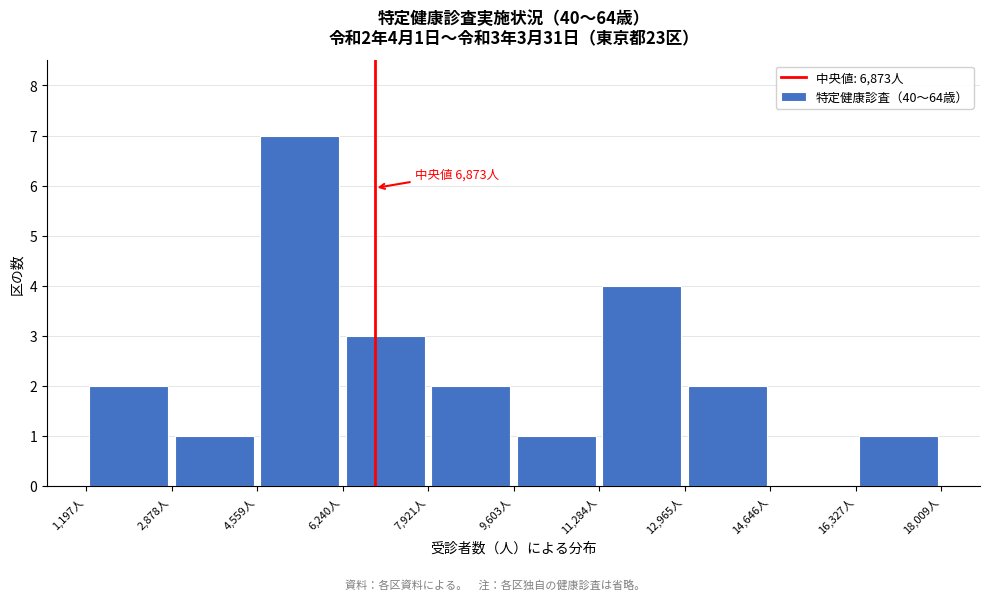

Over which range of the x-axis is the bar tallest?

4600 to 6200